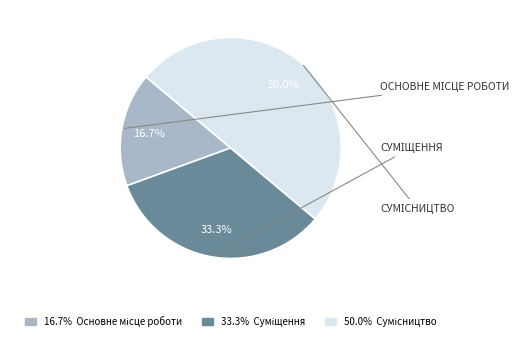

To the nearest percent, what is the difference between the largest and smallest slice percentages?

33%